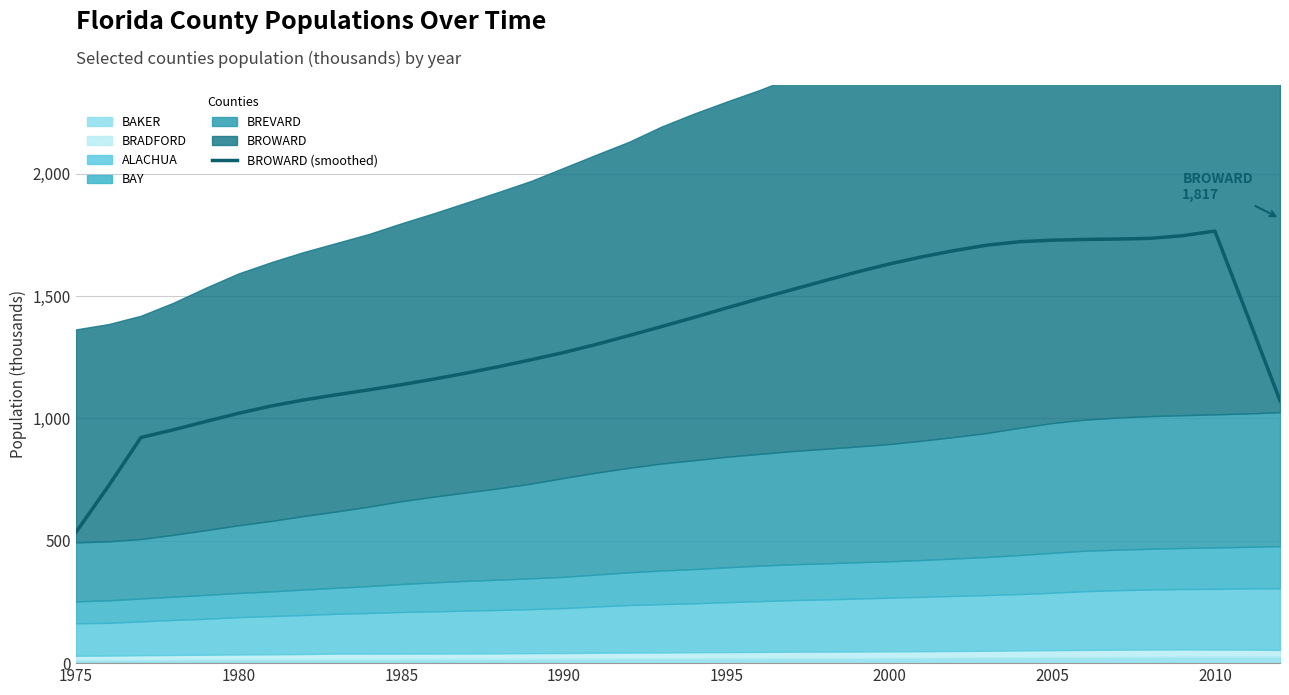

How many points are higher than both their immediate neighbors (excluding endpoints)?

1